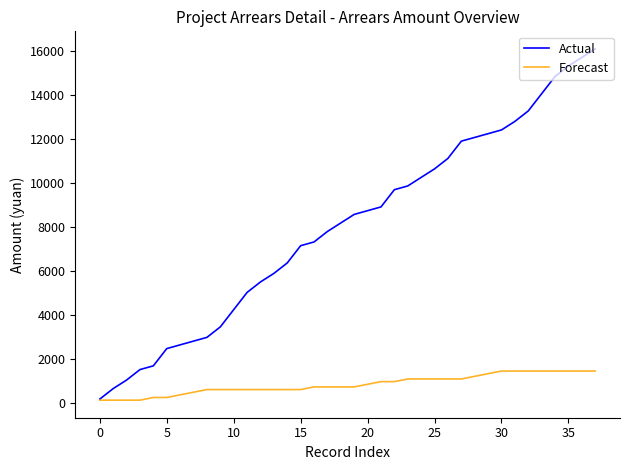

Which series has the largest total across all categories?

Actual